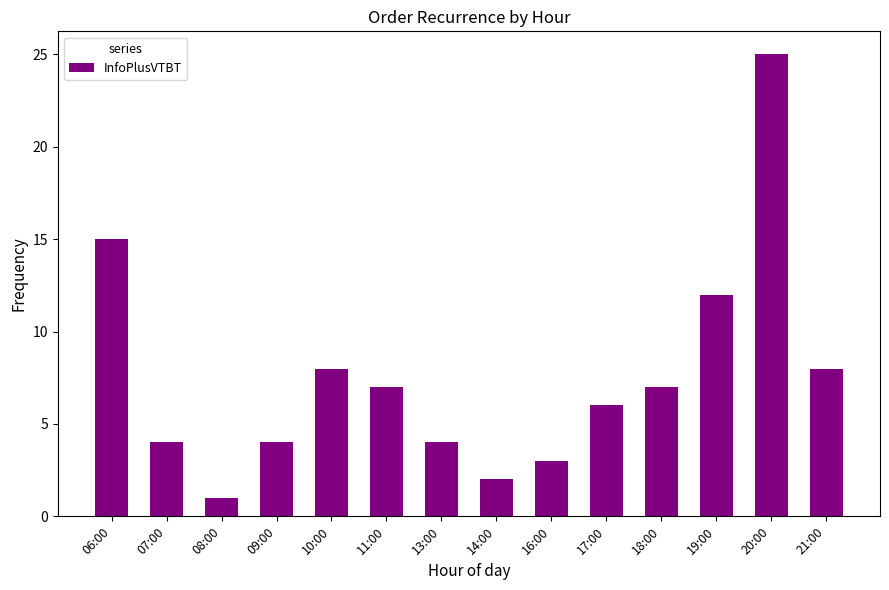

What is the sum of the values at 11:00 and 14:00?

9